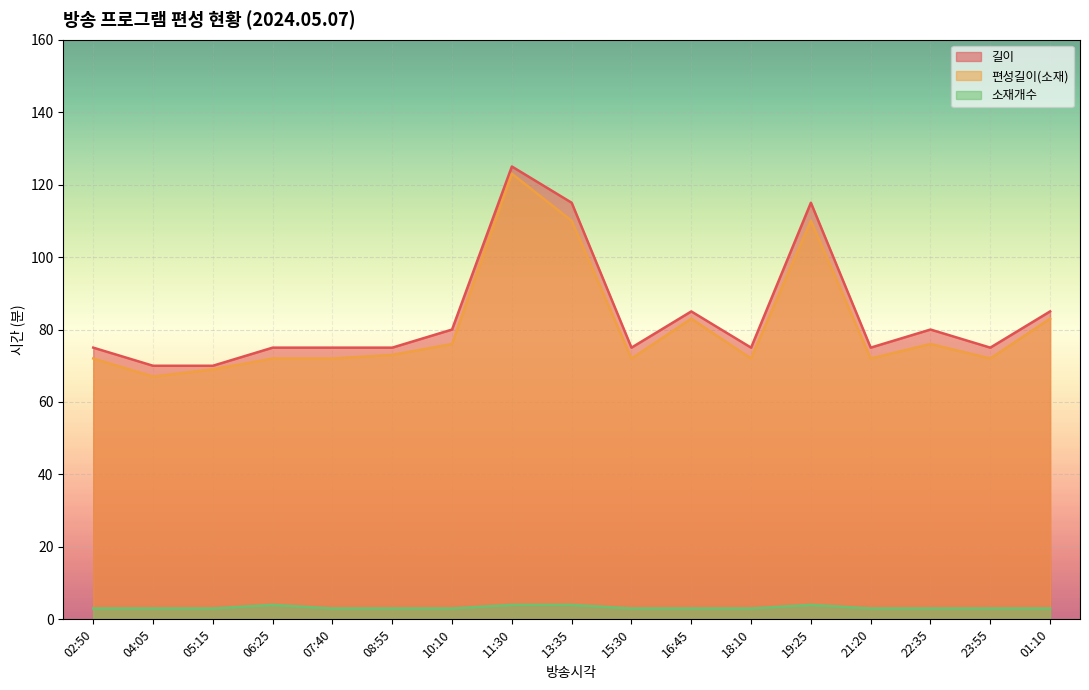

What is the highest value of the 편성길이(소재) series?

123